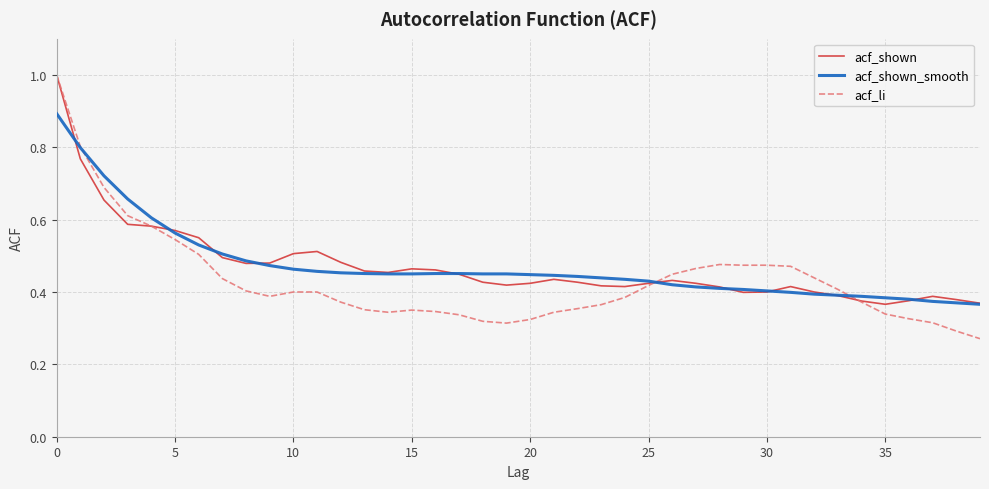

What is the greatest value displayed?

1.0